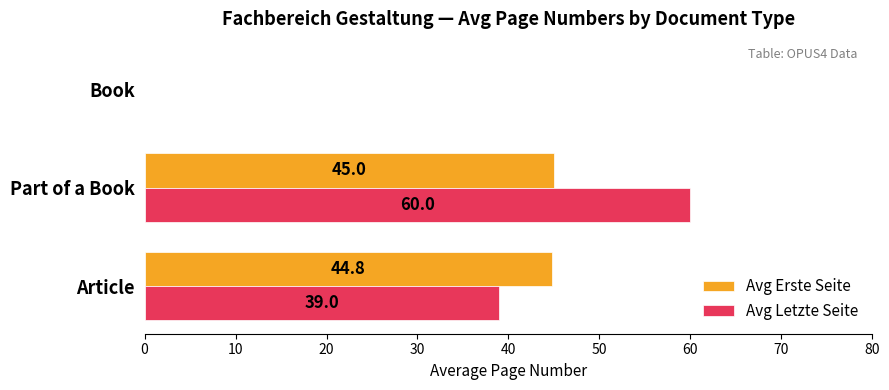

Where is Avg Erste Seite nearest to the value 22?

Book